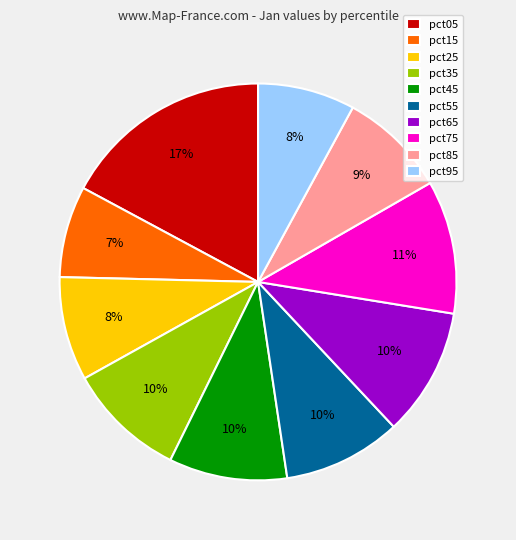

Which has a higher value, pct55 or pct15?

pct55